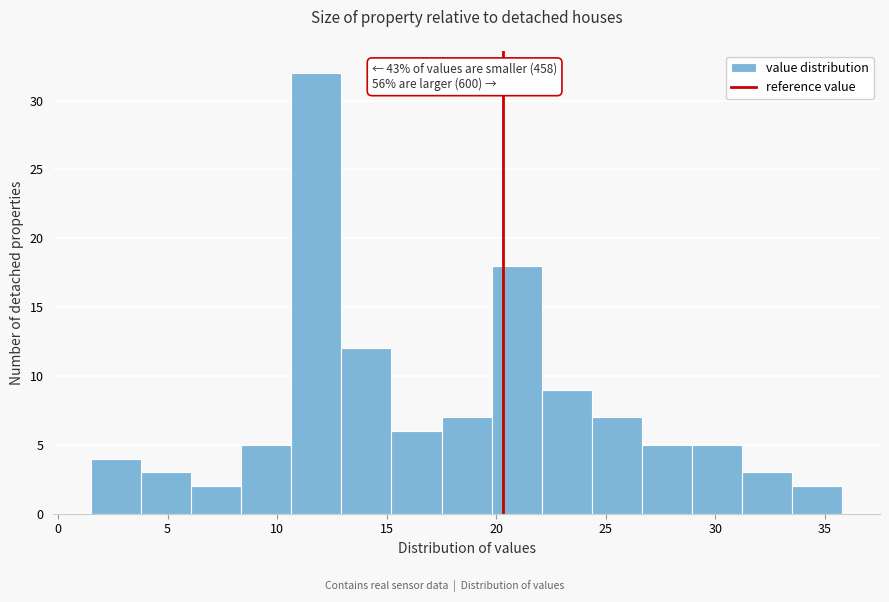

Which range on the x-axis has the tallest bar?

10.5 to 13.0